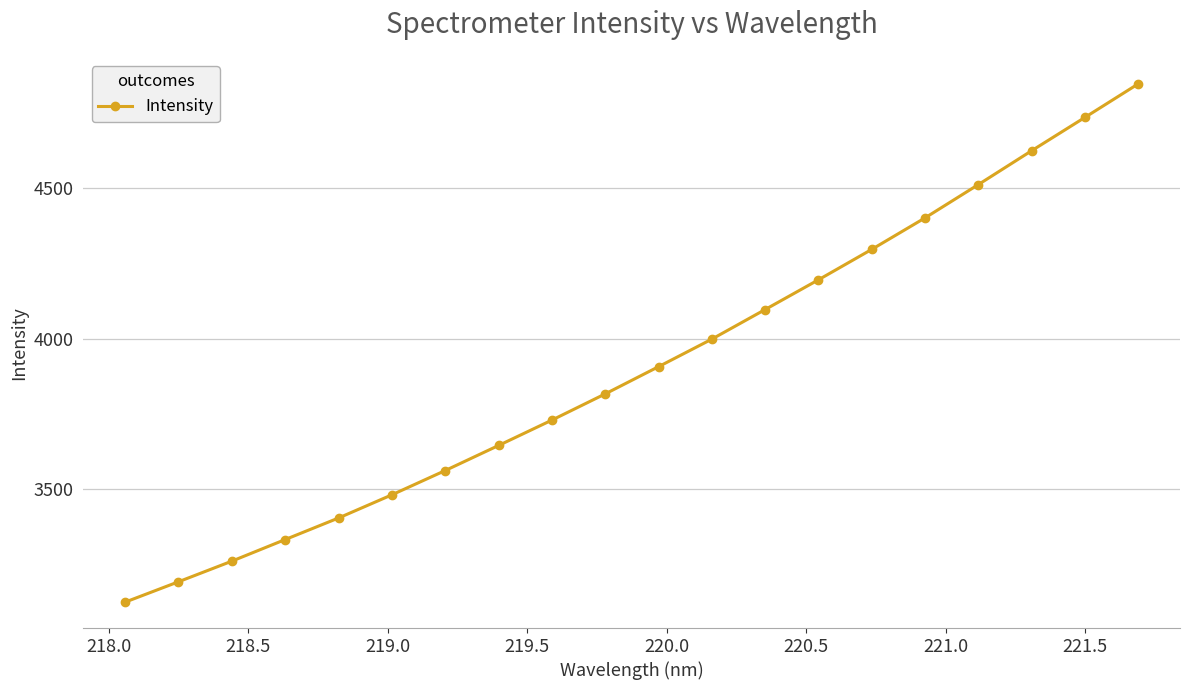

How many data points does each series have?

20